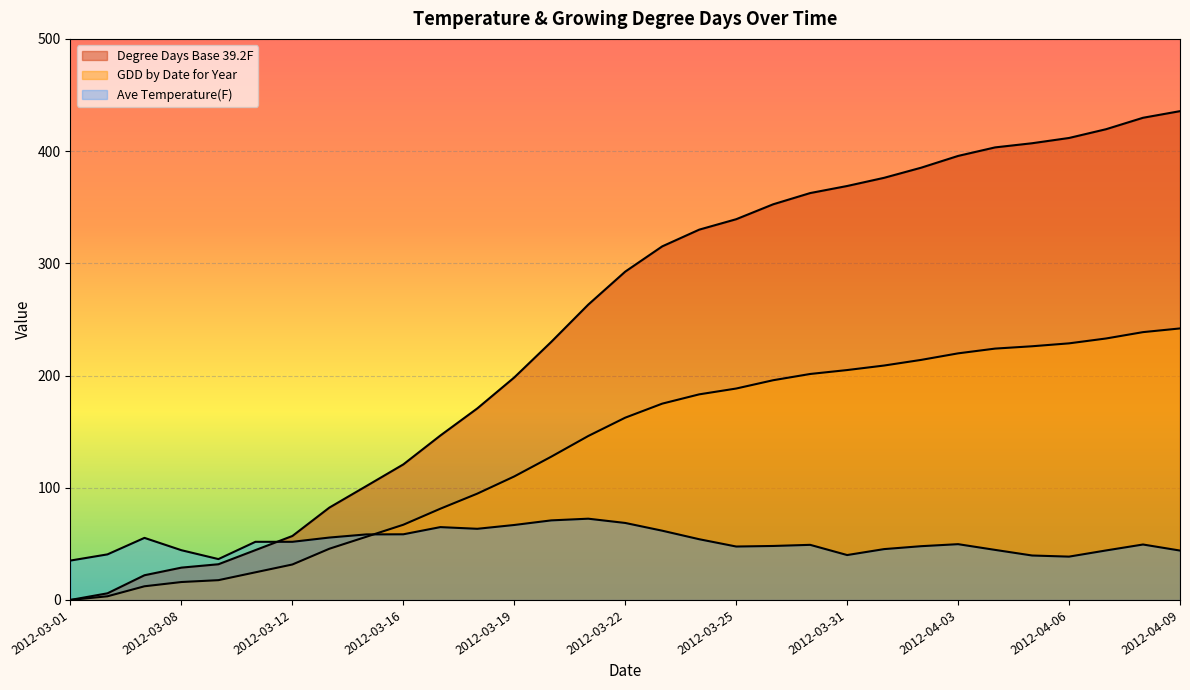

Which series has the largest total across all categories?

Degree Days Base 39.2F